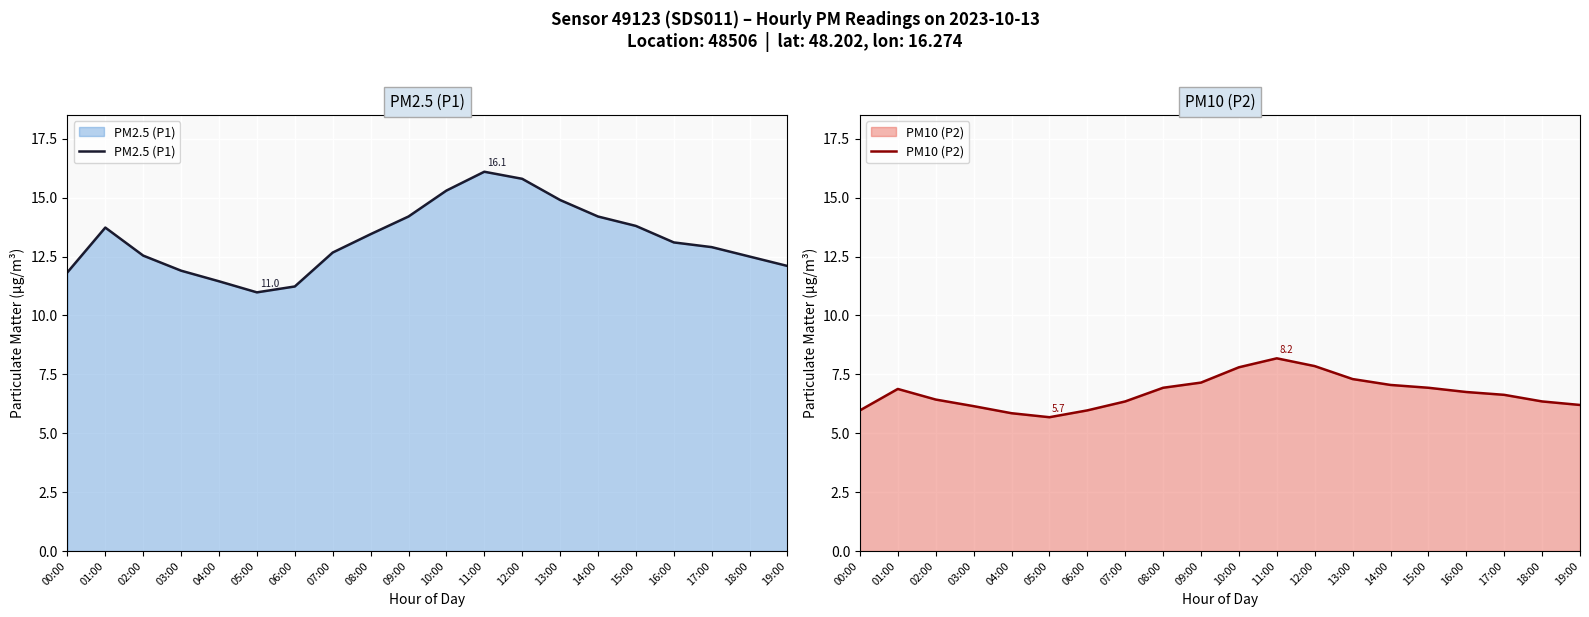

In PM2.5 (P1), how many points are higher than both neighbors (excluding endpoints)?

2